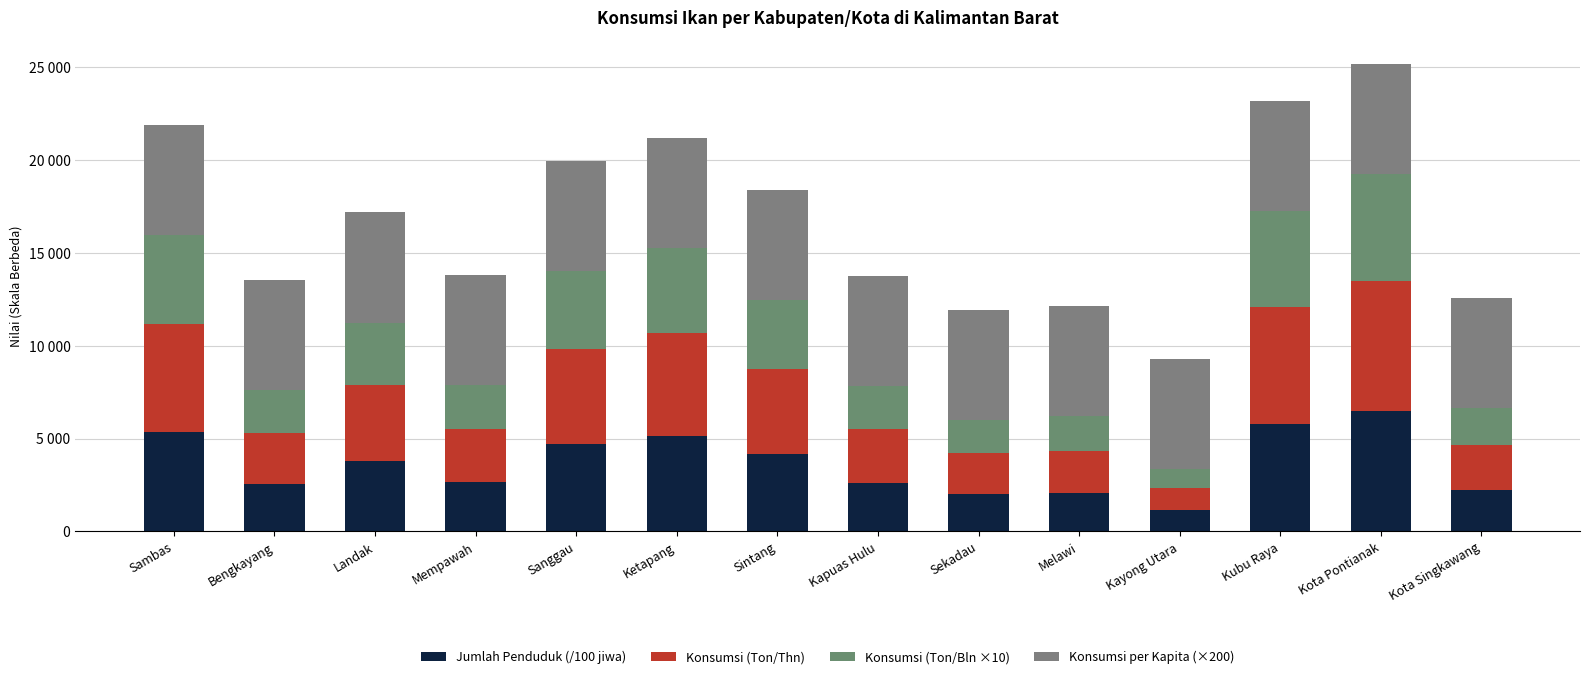

Which series has the largest total across all categories?

Konsumsi per Kapita (×200)